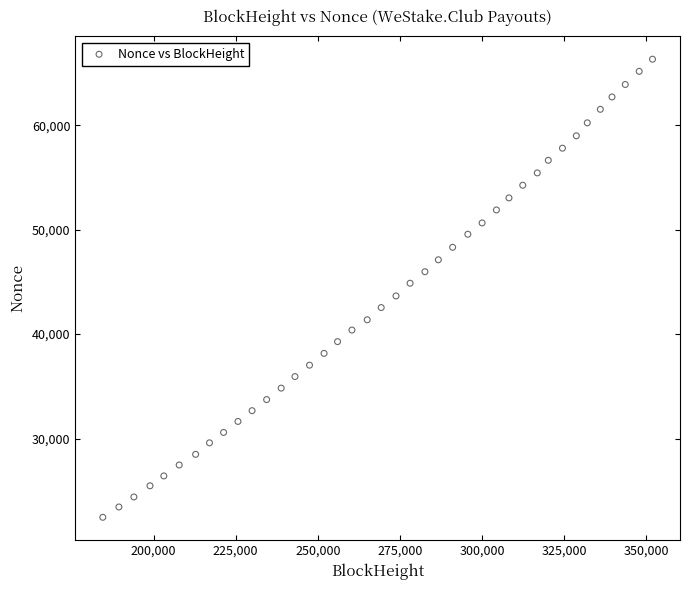

What is the range of X values (max minus min)?

167323